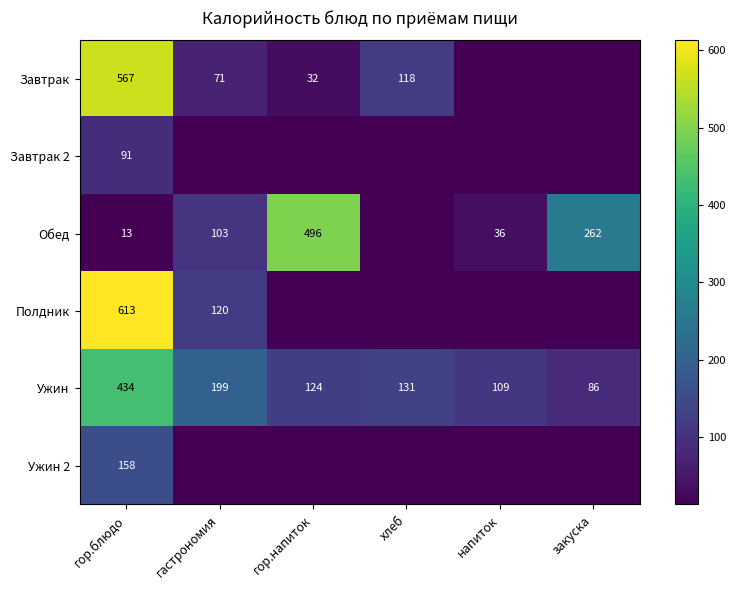

Which category has the highest value in the Ужин series?

гор.блюдо